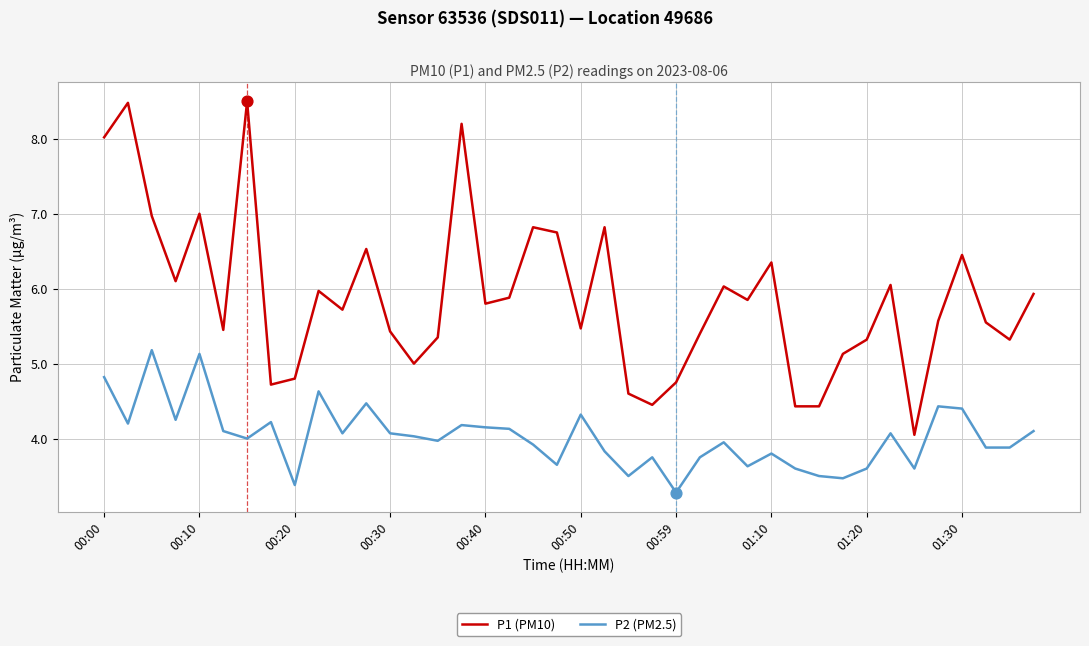

What are all the series names shown in the legend?

P1 (PM10), P2 (PM2.5)